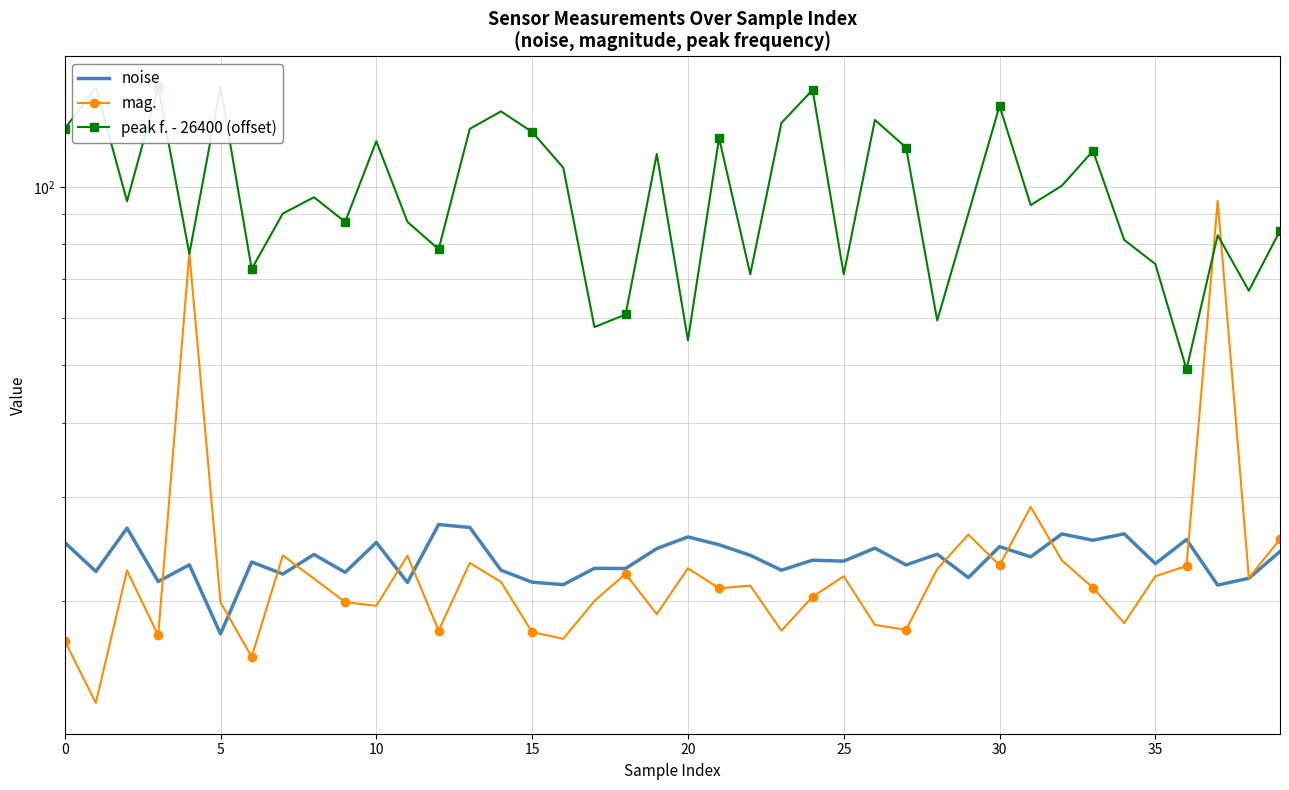

What is the label of the 2nd point from the right?

38